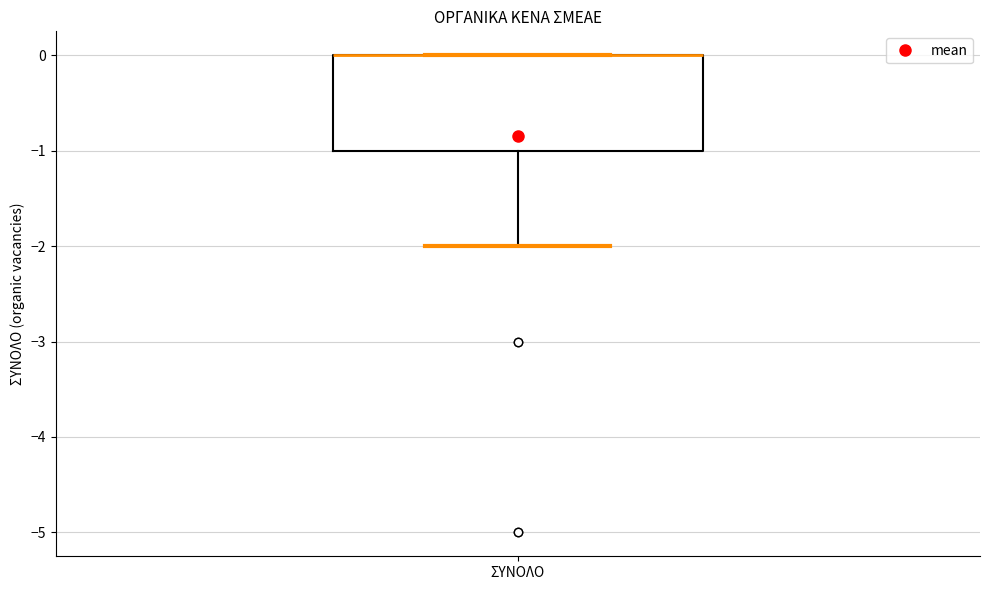

Read this box plot against the y-axis: the position of the median line, the range covered by the box, and the ends of both whiskers. The values are not printed on the chart, so give them approximately, as read against the axis.

median 0 (drawn on the box's upper edge), box -1 to 0, whiskers -2 to 0